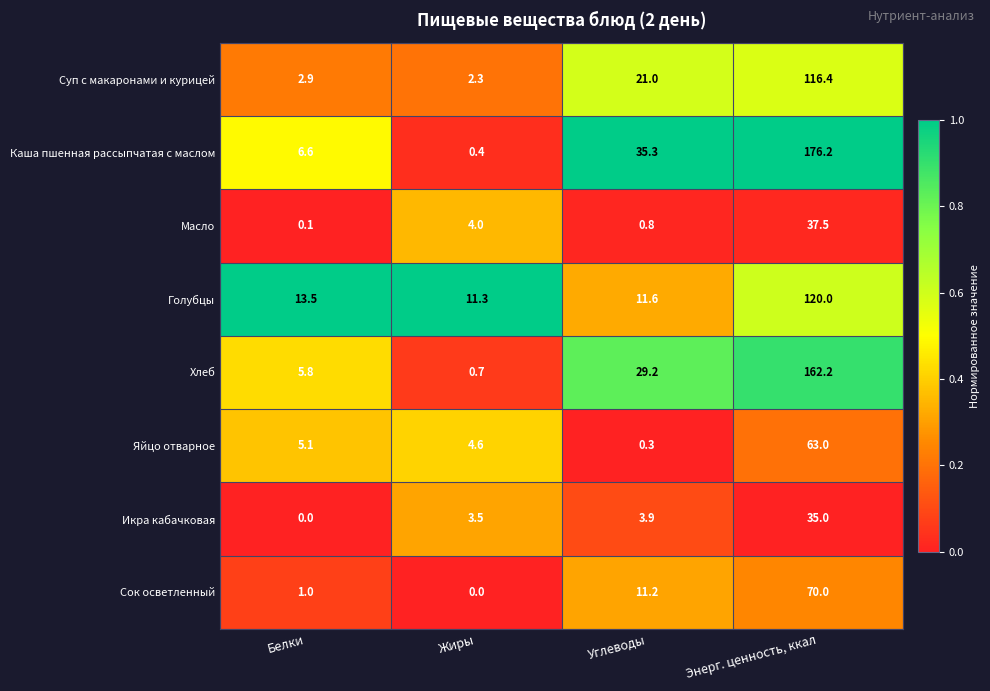

At which category is the sum across all series the highest?

Энерг. ценность, ккал